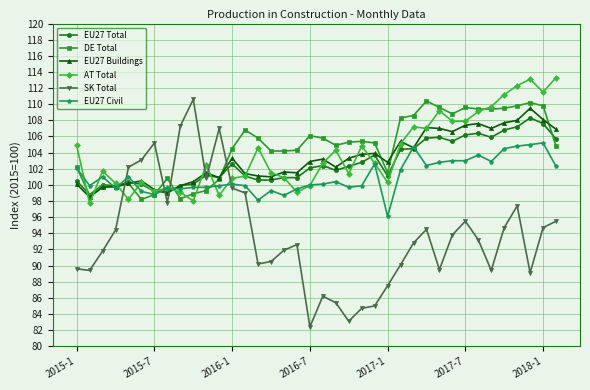

What is the maximum value for EU27 Buildings?

109.5